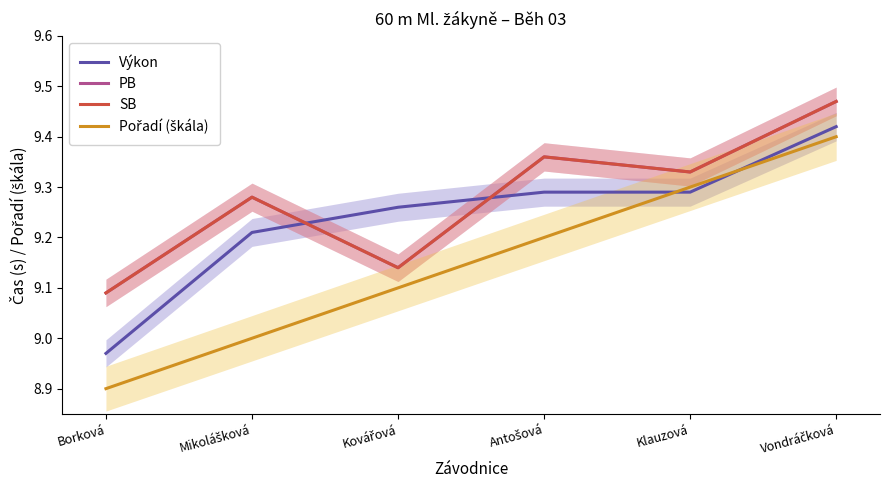

Is it true that SB equals 9.1 at Kovářová?

True